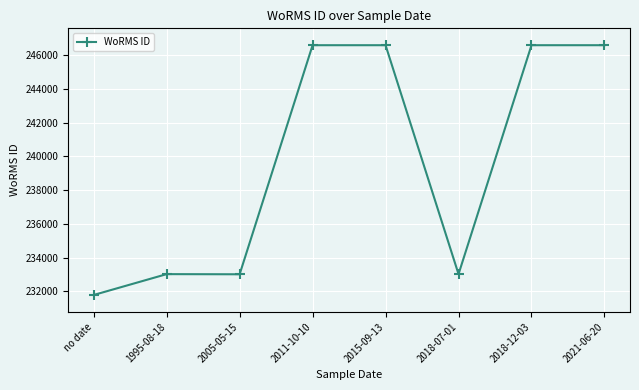

How many categories are shown in the chart?

8